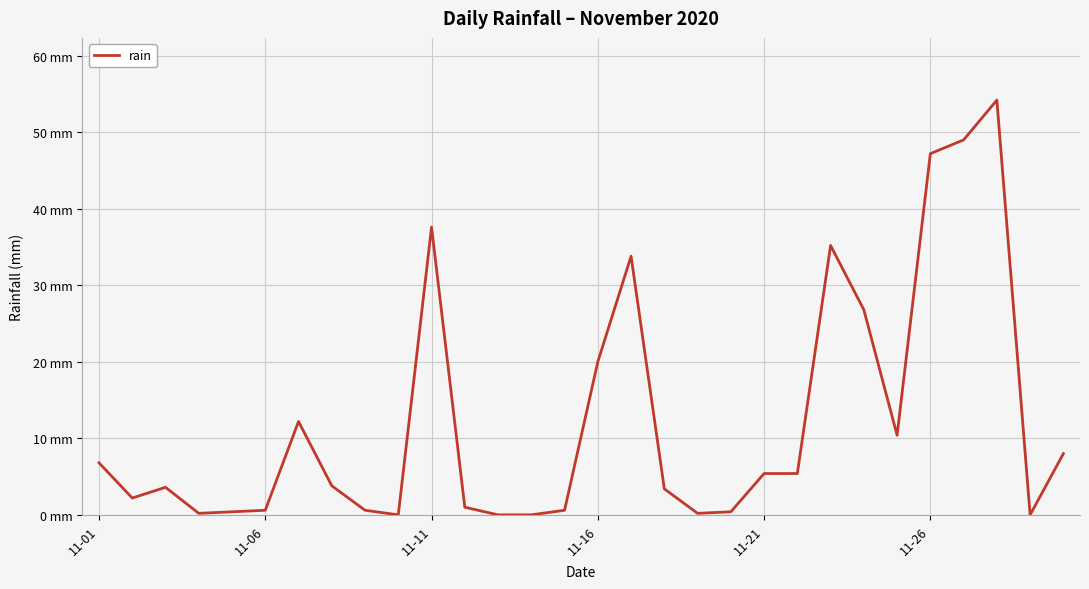

Is this an area chart (filled region under the line)?

No